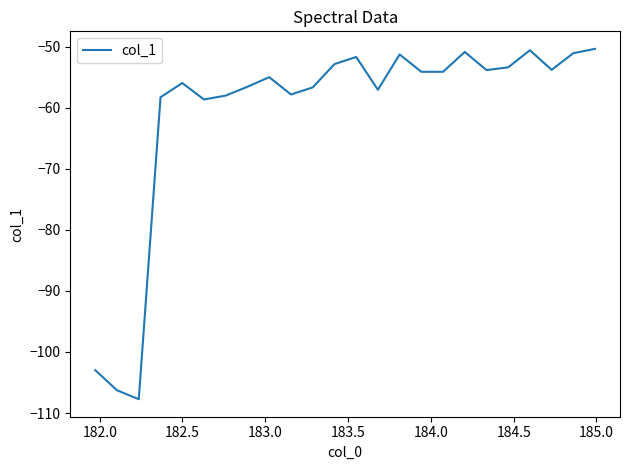

What is the minimum value shown in the chart?

-107.7